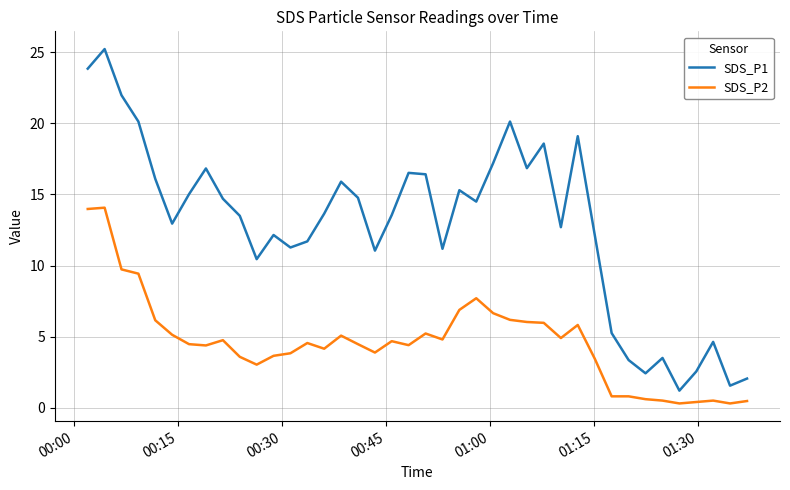

True or false: SDS_P2 and SDS_P1 cross at least once.

False